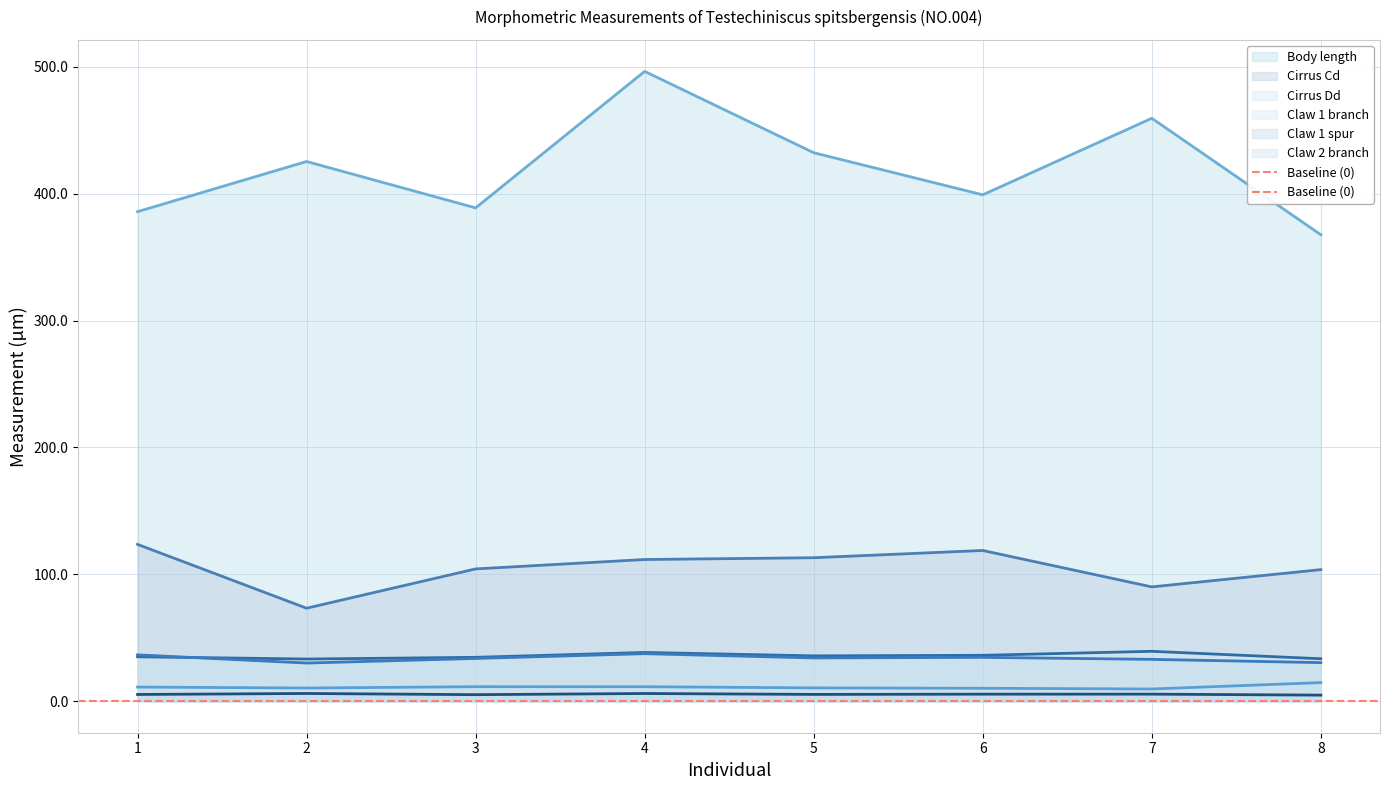

List the series in order of their peak value, highest first.

Body length, Cirrus Cd, Claw 1 branch, Claw 2 branch, Cirrus Dd, Claw 1 spur